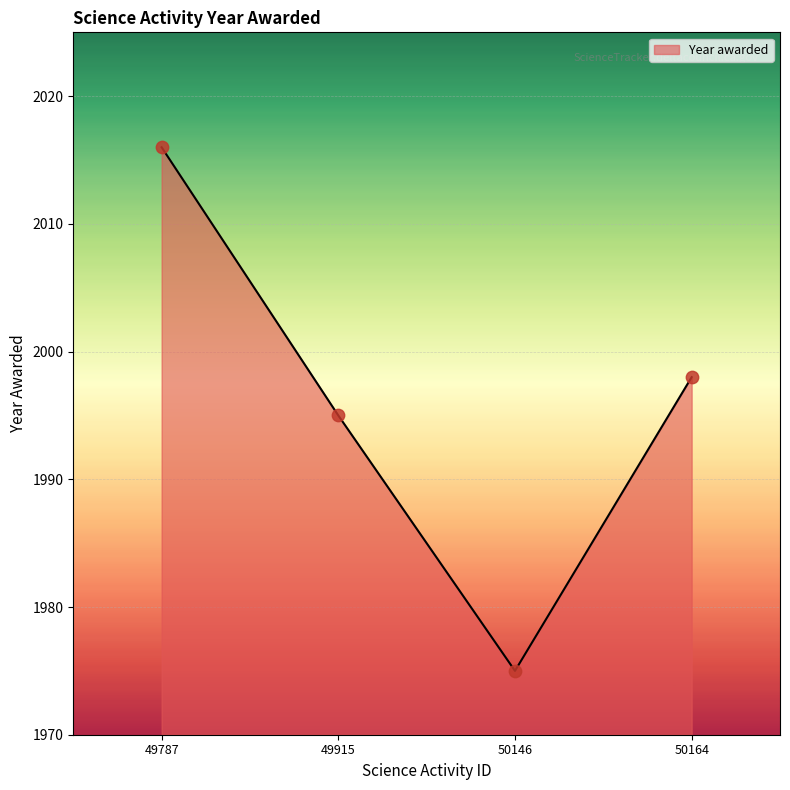

Which has a higher value, 50164 or 49915?

50164